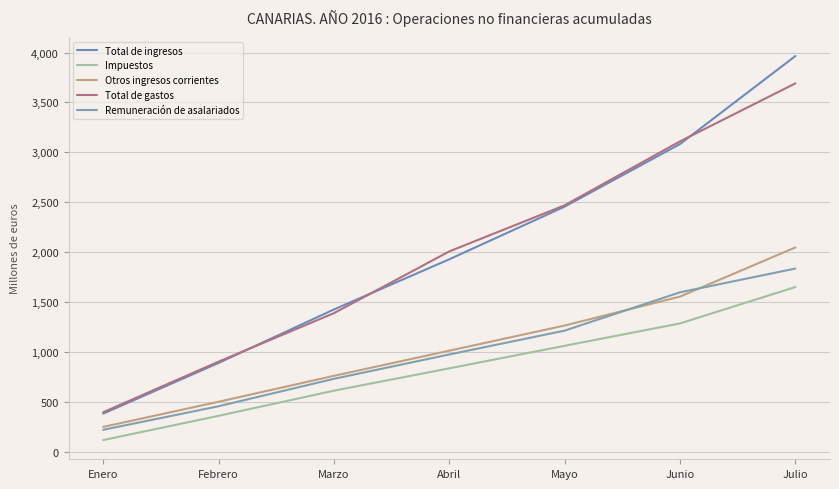

What is the maximum value for Otros ingresos corrientes?

2047